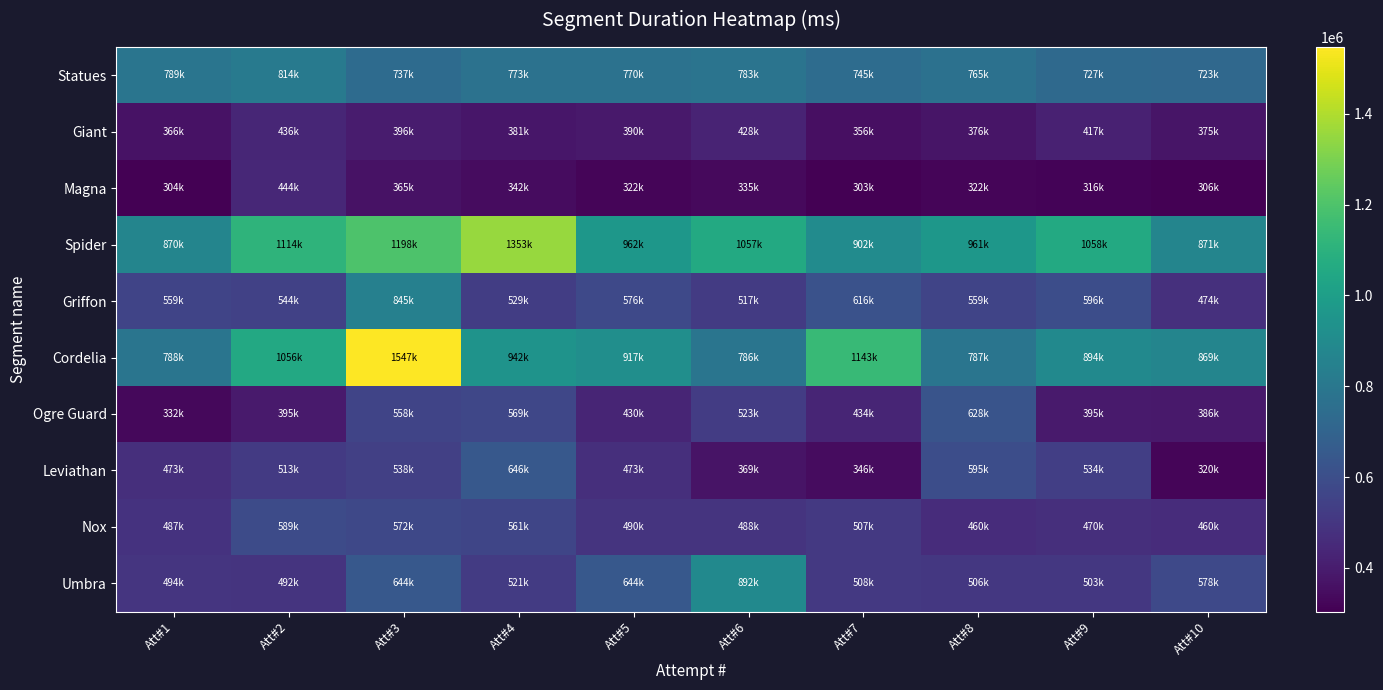

Reading left to right, what are all the values shown in this chart?

Statues: Att#1=789366	Att#2=814107	Att#3=737069	Att#4=773513	Att#5=770723	Att#6=783599	Att#7=745178	Att#8=765958	Att#9=727228	Att#10=723590
Giant: Att#1=366013	Att#2=436601	Att#3=396995	Att#4=381299	Att#5=390917	Att#6=428790	Att#7=356681	Att#8=376362	Att#9=417327	Att#10=375666
Magna: Att#1=304000	Att#2=444193	Att#3=365776	Att#4=342849	Att#5=322905	Att#6=335144	Att#7=303781	Att#8=322974	Att#9=316899	Att#10=306382
Spider: Att#1=870597	Att#2=1114529	Att#3=1198149	Att#4=1353590	Att#5=962749	Att#6=1057081	Att#7=902748	Att#8=961421	Att#9=1058559	Att#10=871550
Griffon: Att#1=559641	Att#2=544439	Att#3=845099	Att#4=529315	Att#5=576484	Att#6=517640	Att#7=616294	Att#8=559898	Att#9=596915	Att#10=474828
Cordelia: Att#1=788900	Att#2=1056549	Att#3=1547227	Att#4=942161	Att#5=917887	Att#6=786900	Att#7=1143477	Att#8=787794	Att#9=894147	Att#10=869412
Ogre Guard: Att#1=332691	Att#2=395085	Att#3=558539	Att#4=569709	Att#5=430948	Att#6=523664	Att#7=434085	Att#8=628956	Att#9=395557	Att#10=386412
Leviathan: Att#1=473332	Att#2=513107	Att#3=538329	Att#4=646787	Att#5=473011	Att#6=369933	Att#7=346908	Att#8=595964	Att#9=534911	Att#10=320035
Nox: Att#1=487865	Att#2=589465	Att#3=572851	Att#4=561865	Att#5=490299	Att#6=488729	Att#7=507823	Att#8=460231	Att#9=470703	Att#10=460014
Umbra: Att#1=494898	Att#2=492331	Att#3=644000	Att#4=521576	Att#5=644447	Att#6=892394	Att#7=508591	Att#8=506119	Att#9=503002	Att#10=578054